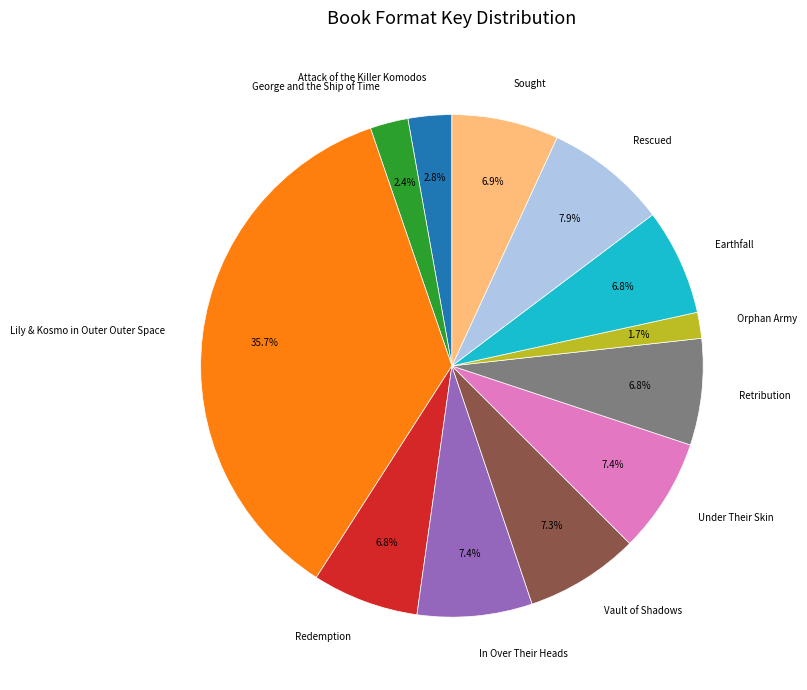

True or false: Attack of the Killer Komodos accounts for 15% of the total.

False